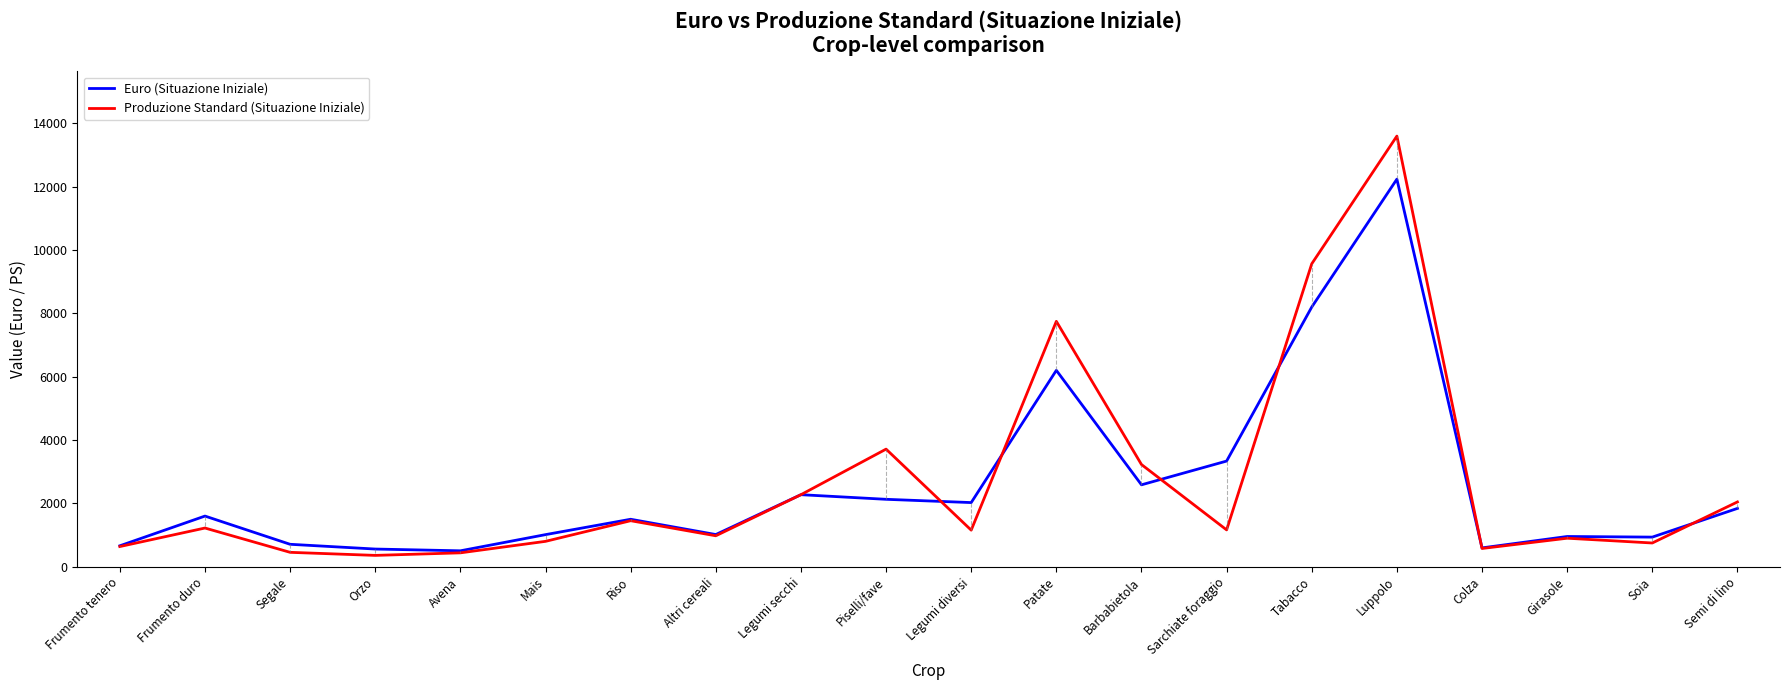

Where is Euro (Situazione Iniziale) nearest to the value 6371?

Patate